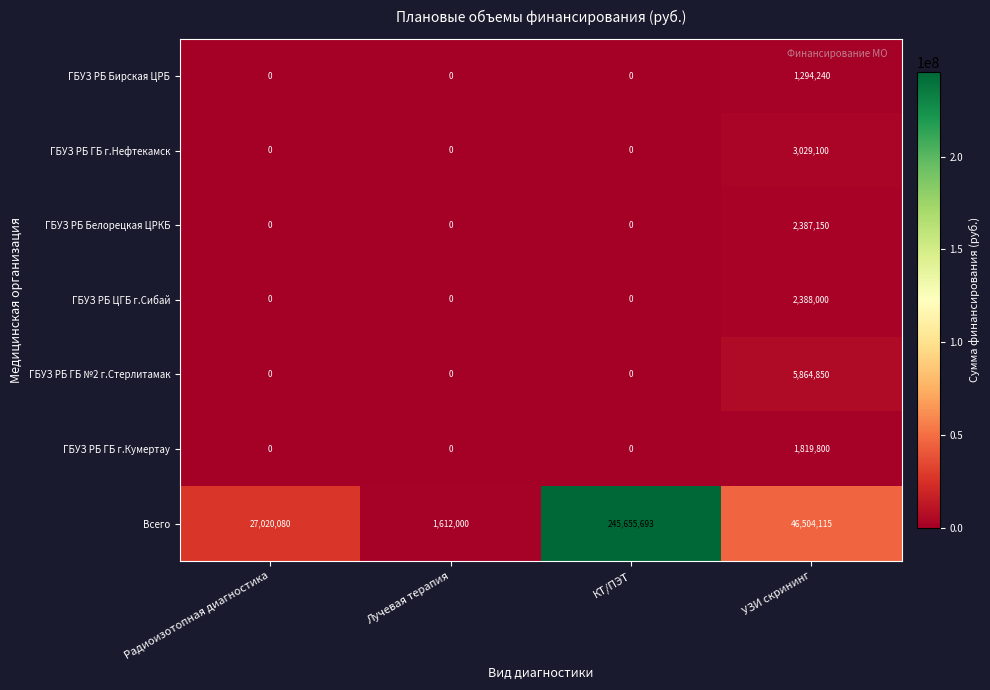

Is it true that ГБУЗ РБ Бирская ЦРБ equals -585551 at Радиоизотопная диагностика?

False